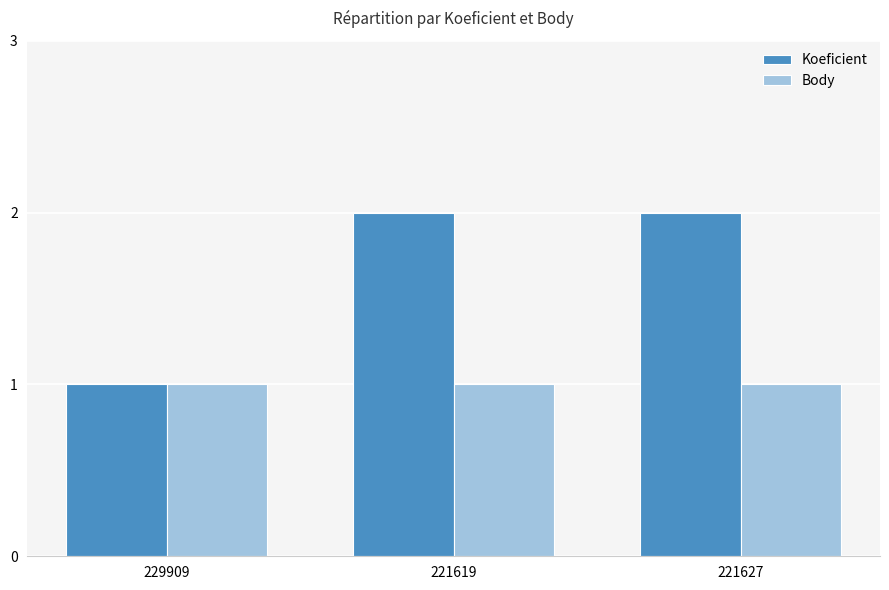

Is the value of Koeficient at 221627 greater than the value of Body at 221627?

Yes